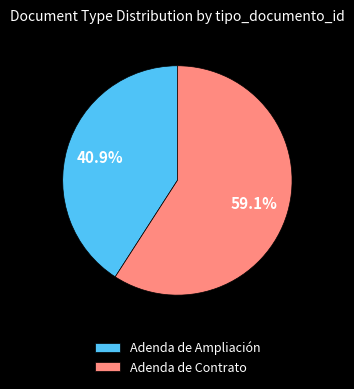

What percentage is the Adenda de Ampliación slice, to the nearest percent?

41%